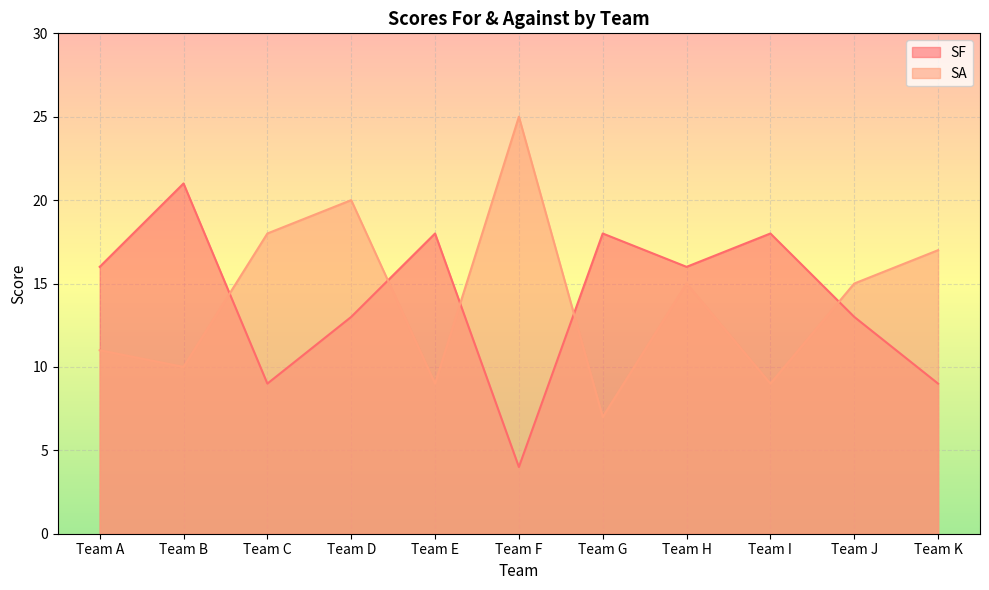

Where is the first local maximum for SF?

Team B